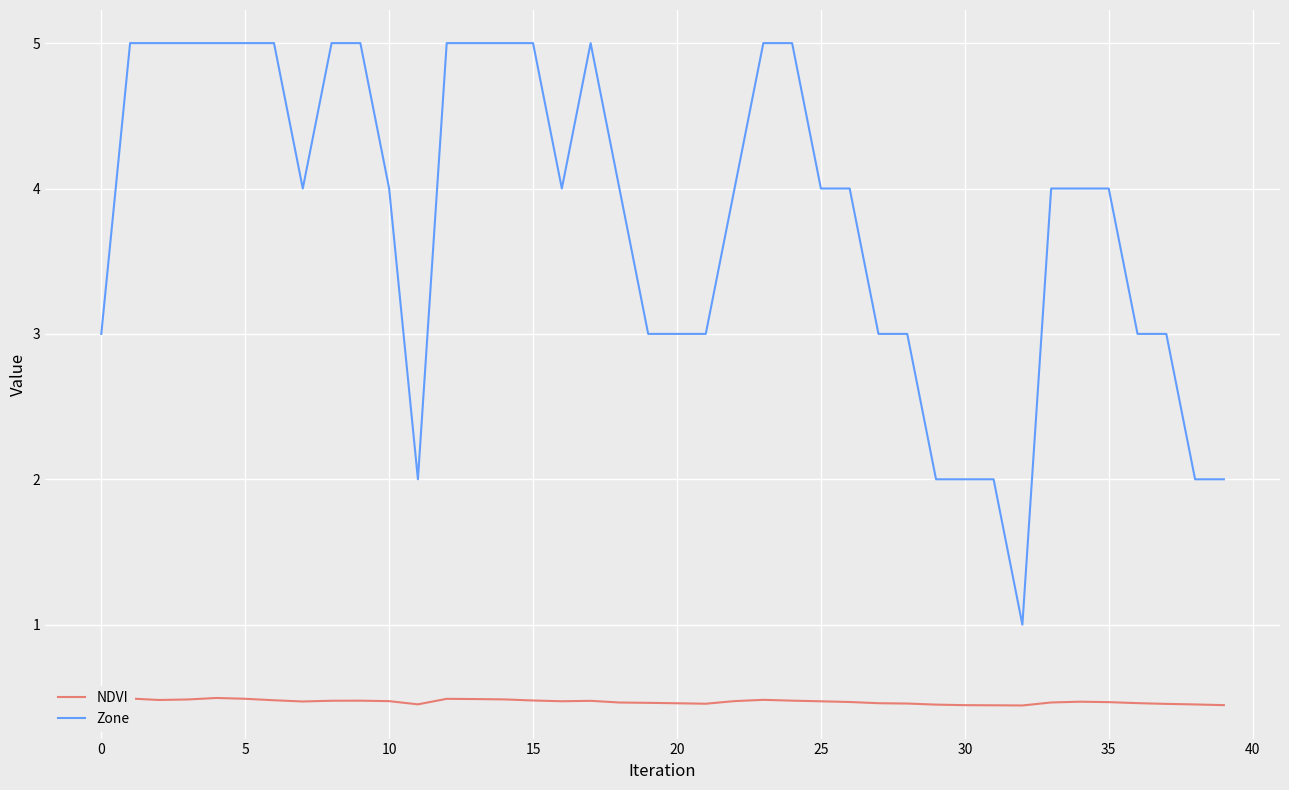

What is the maximum value for NDVI?

0.5